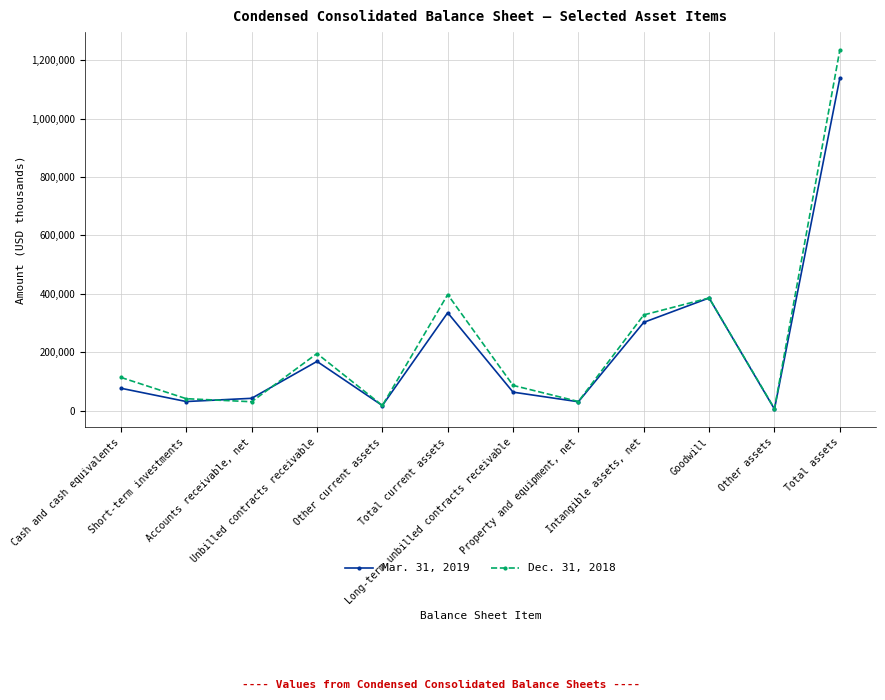

Which series has the largest range (max minus min)?

Dec. 31, 2018